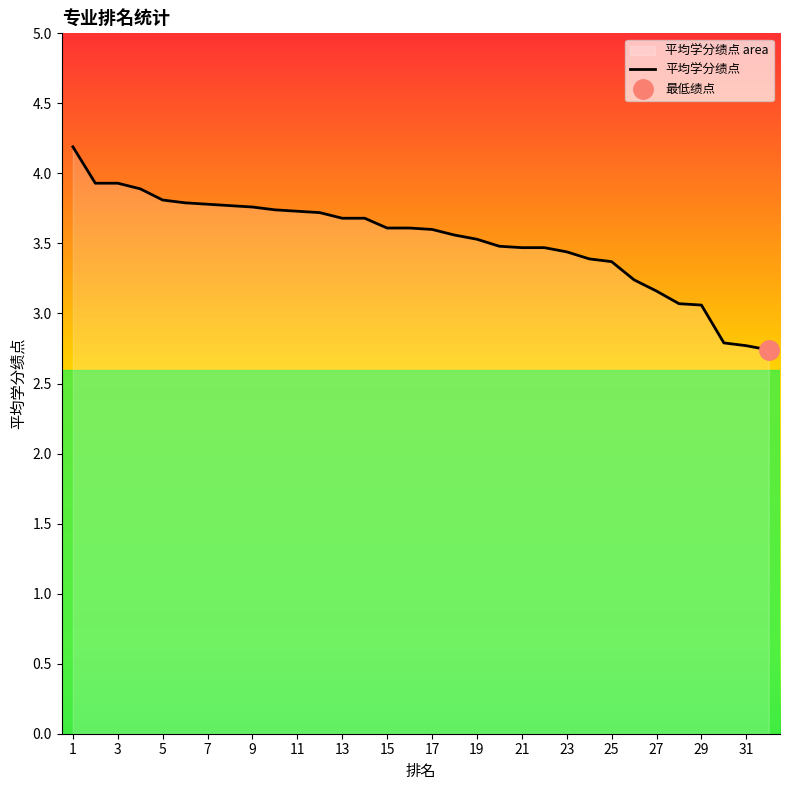

The 平均学分绩点 series shows 4.2 at 1. True or false?

True